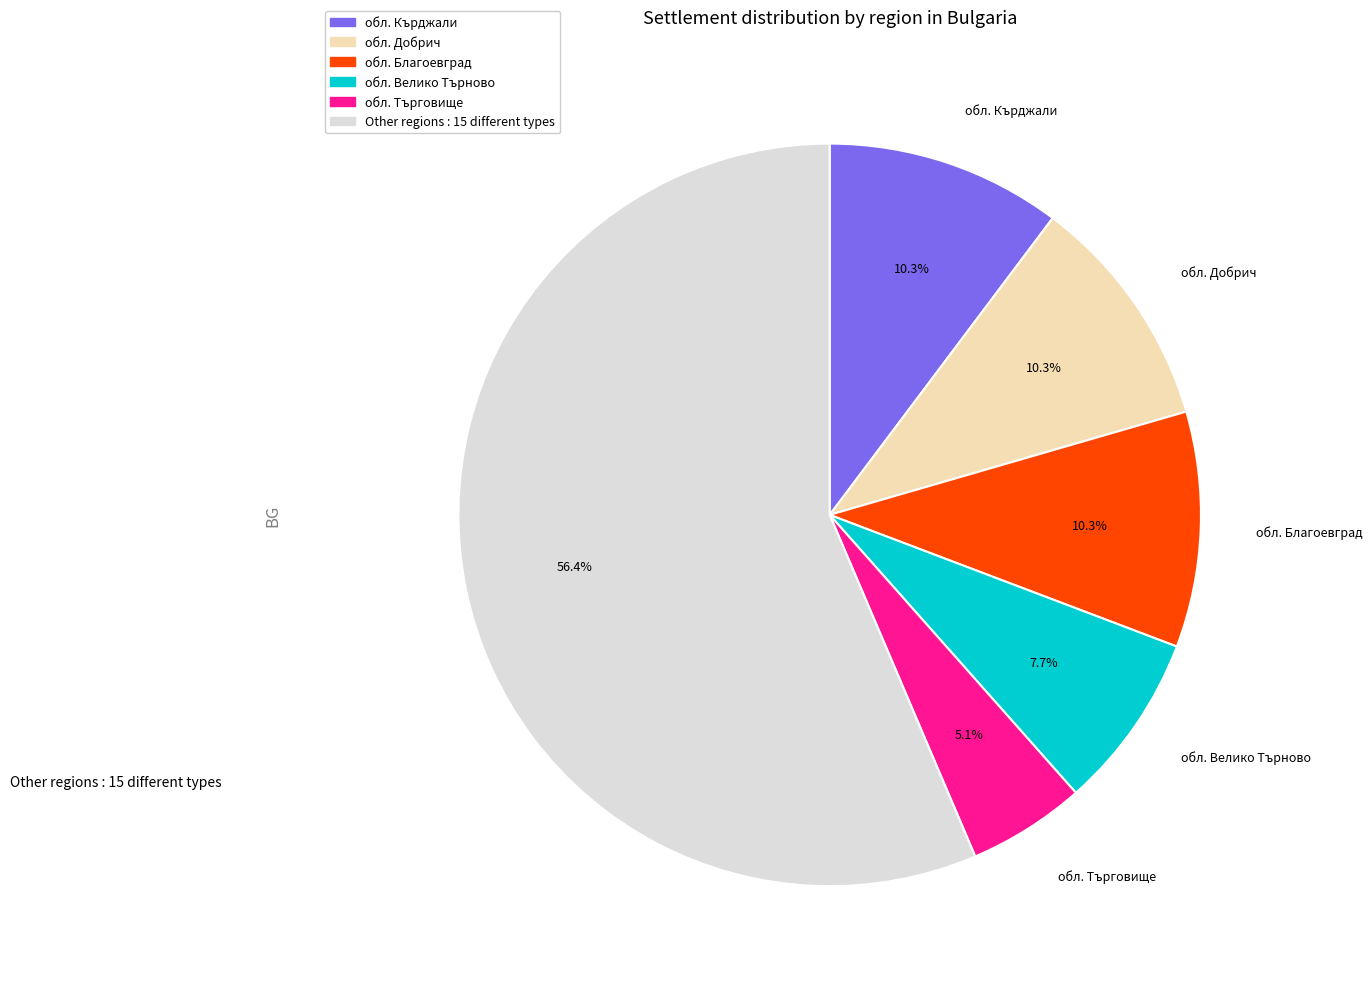

Is there a majority slice in this chart?

Yes